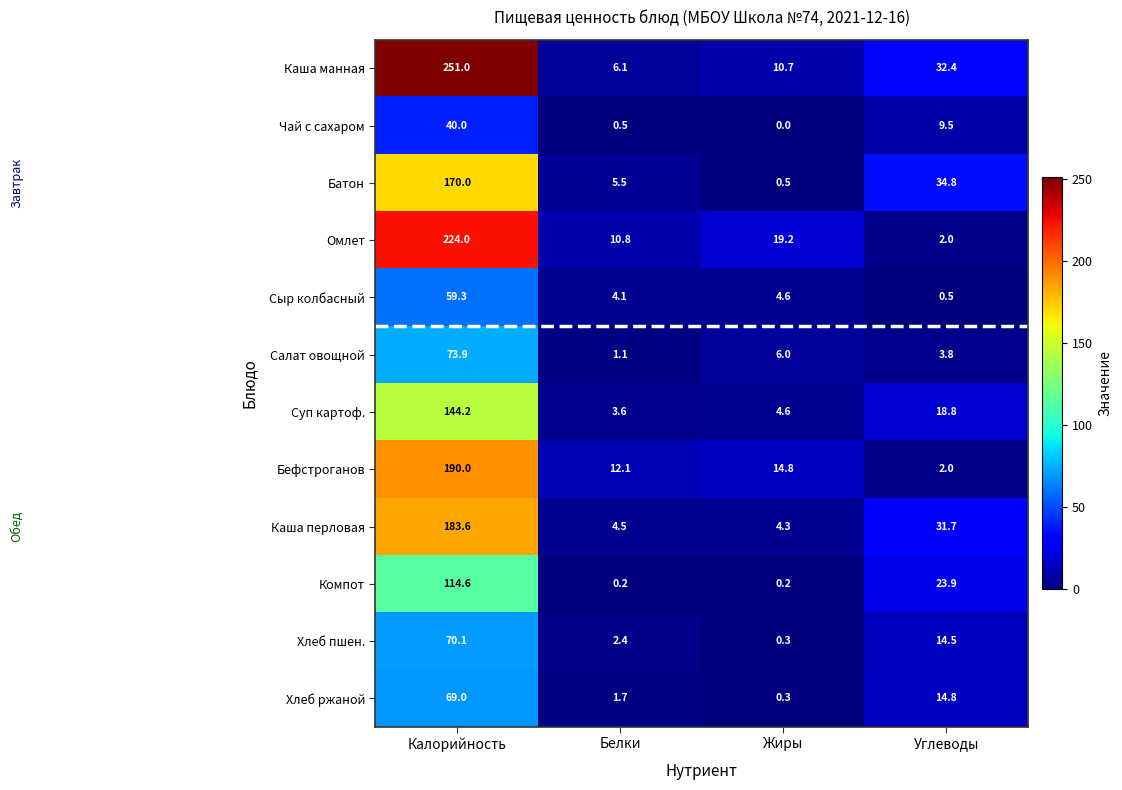

Which series has the largest range (max minus min)?

Каша манная